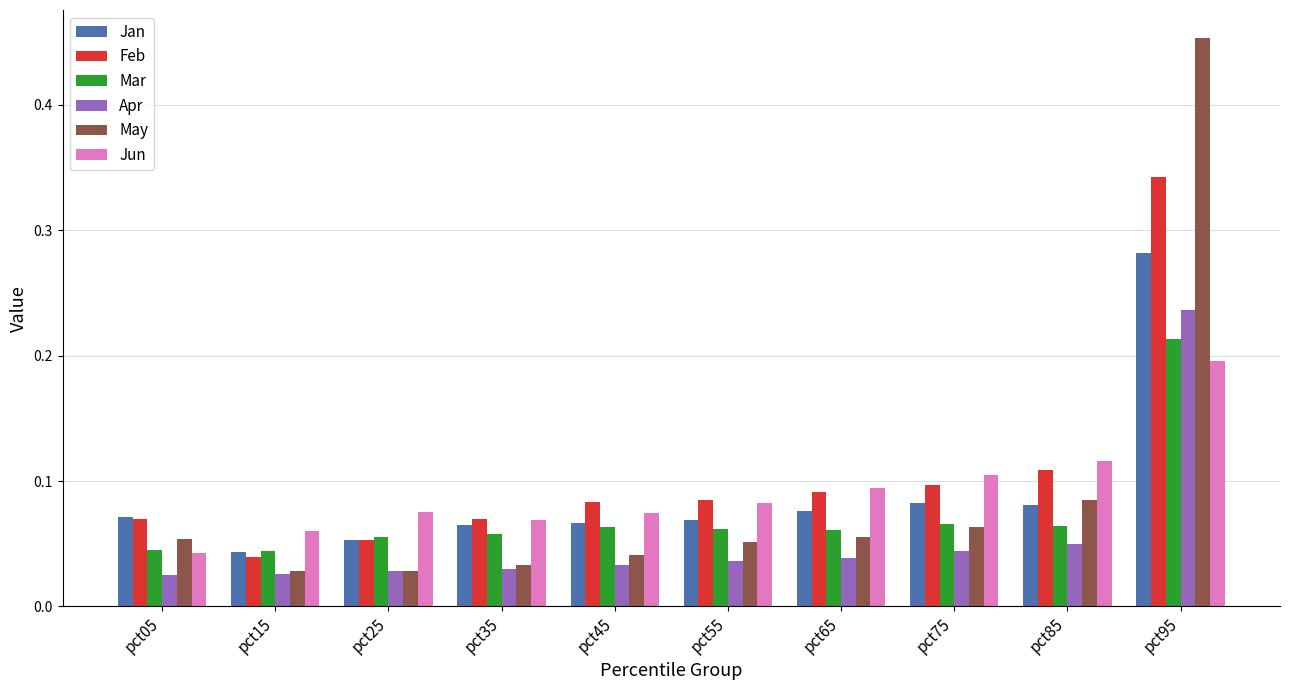

At which label is Jun closest to 0?

pct05